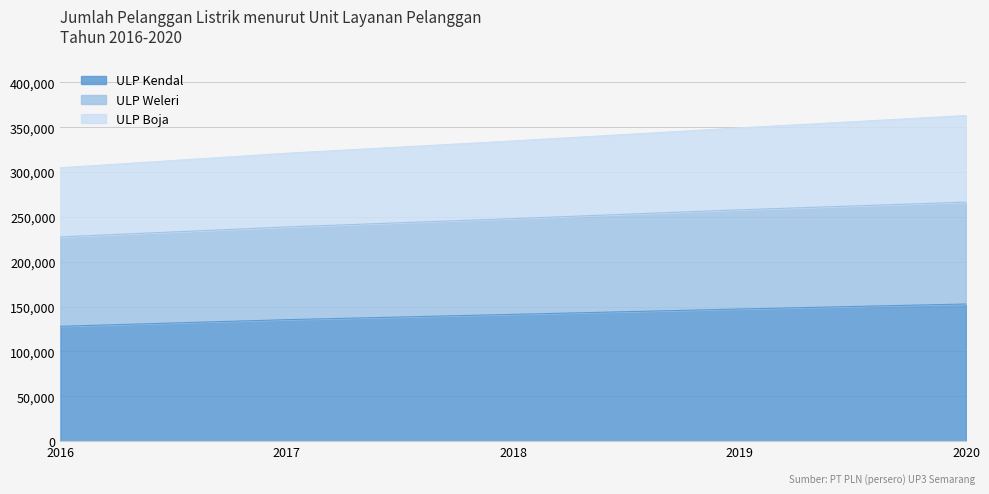

What is the difference between the second highest and second lowest values in the ULP Kendal series?

11876